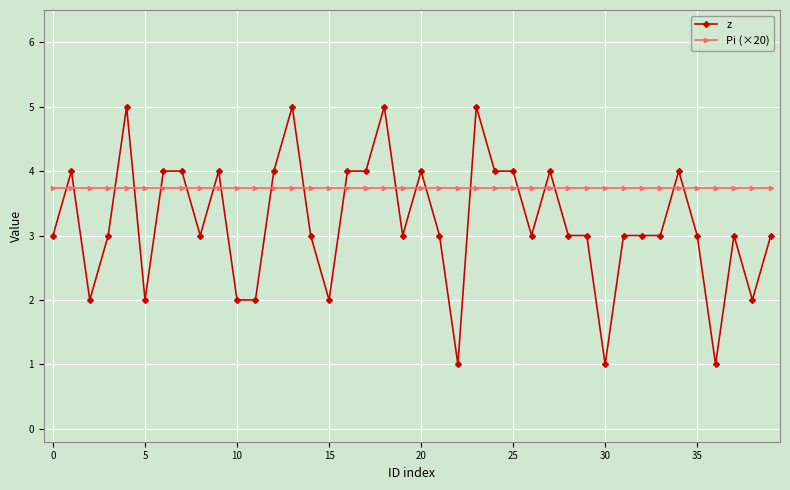

Which series has the largest total across all categories?

Pi (×20)